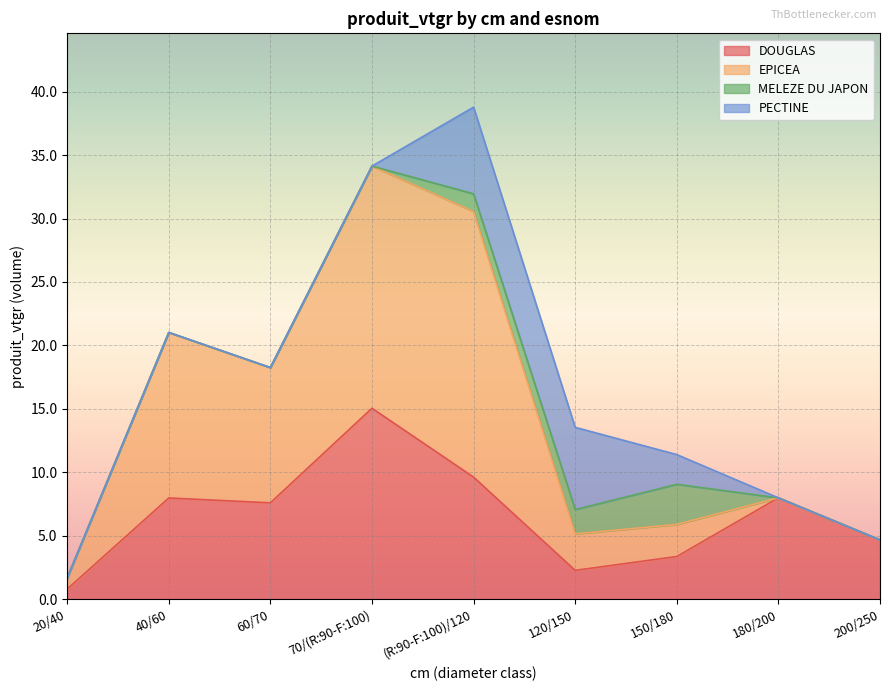

True or false: EPICEA and MELEZE DU JAPON cross at least once.

True